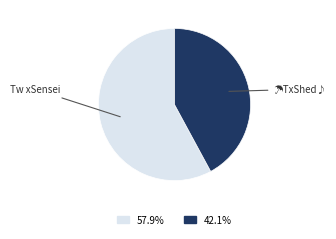

Is the sum of 42.1% and 57.9% greater than half?

Yes